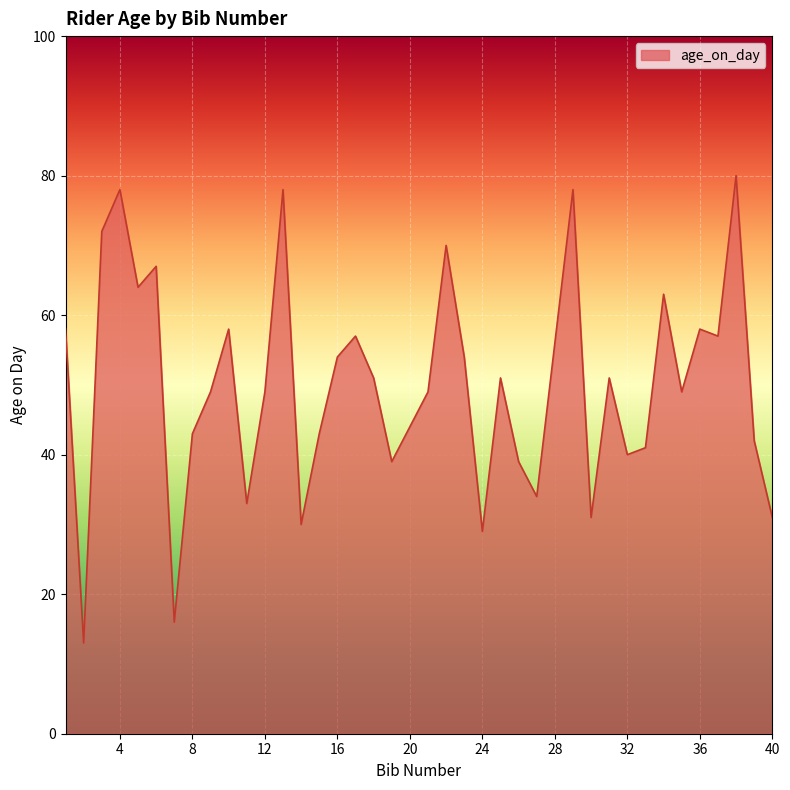

What is the difference between the maximum and minimum values?

67